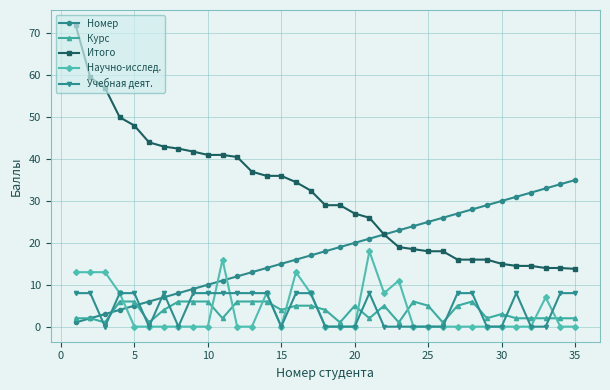

True or false: Учебная деят. and Итого cross at least once.

False